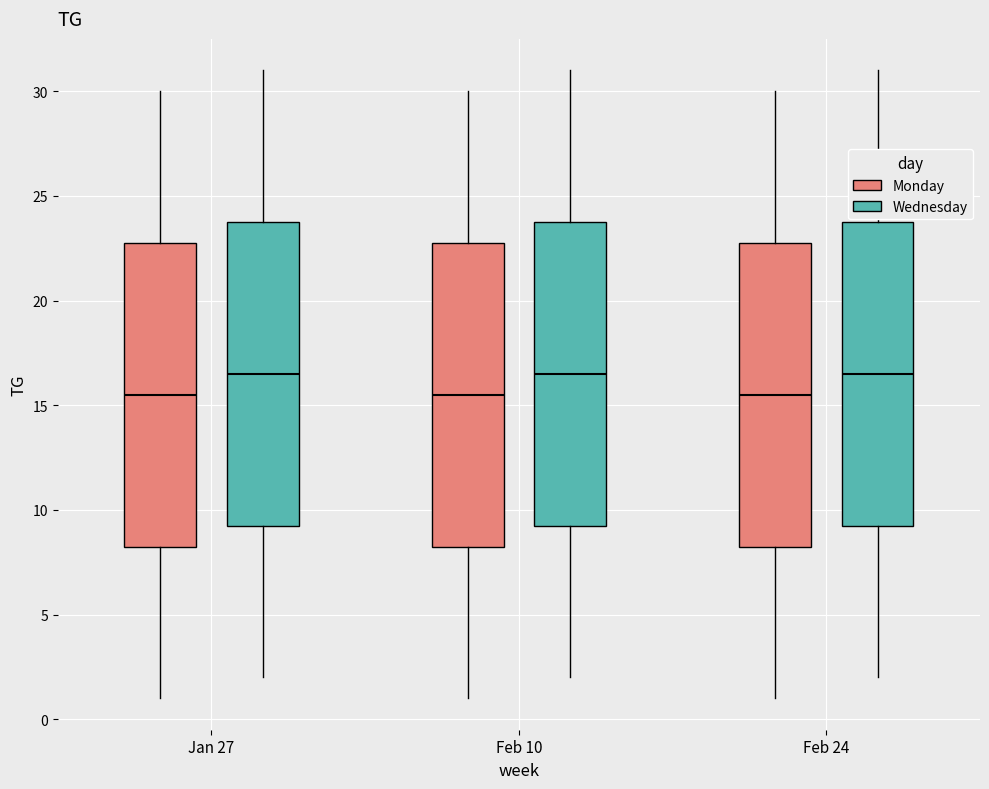

Reading left to right, transcribe this box plot: for each box, give where its median line is, the range the box spans, and where its two whiskers end, as read against the y-axis. The values are not printed on the chart, so give them approximately, as read against the axis.

Jan 27 (Monday): median 15.5, box 8.5 to 23.0, whiskers 1.0 to 30.0
Jan 27 (Wednesday): median 16.5, box 9.5 to 24.0, whiskers 2.0 to 31.0
Feb 10 (Monday): median 15.5, box 8.5 to 23.0, whiskers 1.0 to 30.0
Feb 10 (Wednesday): median 16.5, box 9.5 to 24.0, whiskers 2.0 to 31.0
Feb 24 (Monday): median 15.5, box 8.5 to 23.0, whiskers 1.0 to 30.0
Feb 24 (Wednesday): median 16.5, box 9.5 to 24.0, whiskers 2.0 to 31.0